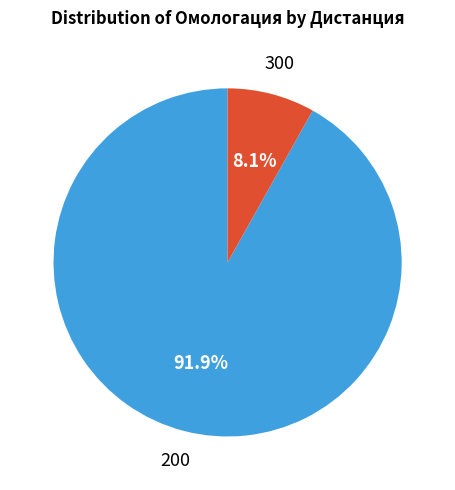

Is there a majority slice in this chart?

Yes